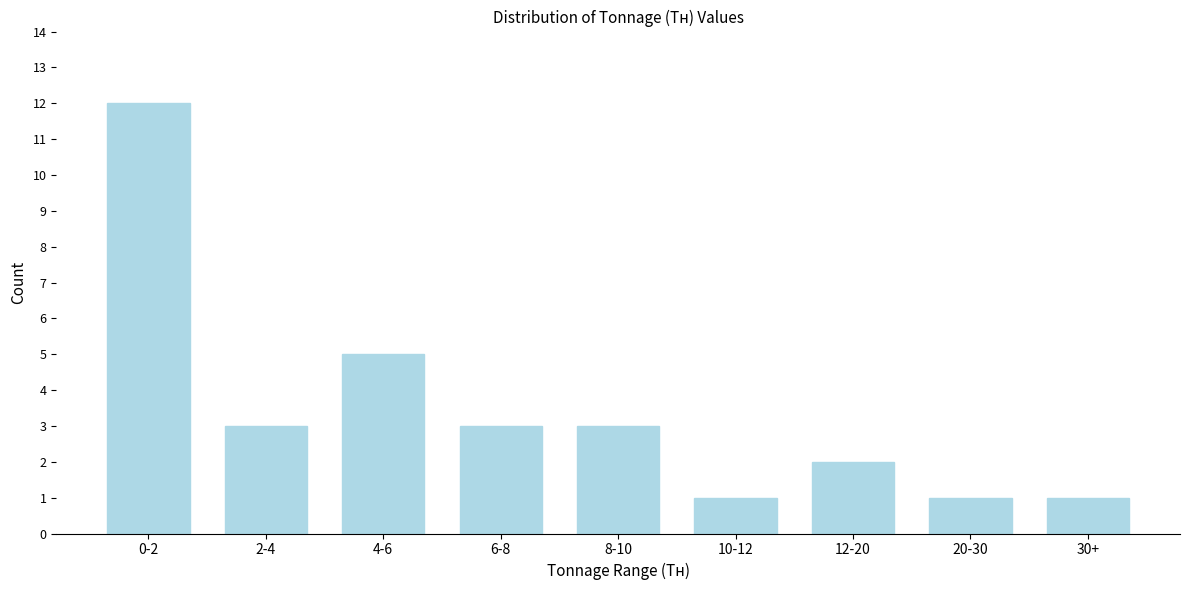

Reading left to right, what are all the values shown in this chart?

0-2=12	2-4=3	4-6=5	6-8=3	8-10=3	10-12=1	12-20=2	20-30=1	30+=1